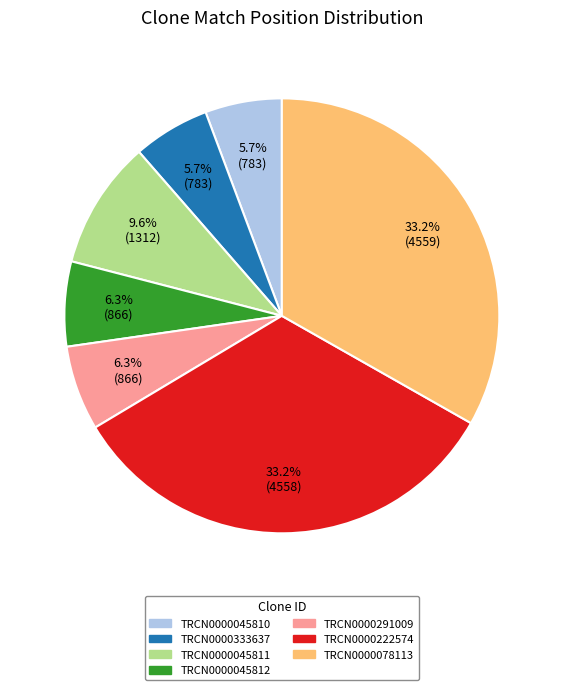

To the nearest percent, what portion does TRCN0000222574 represent?

33%